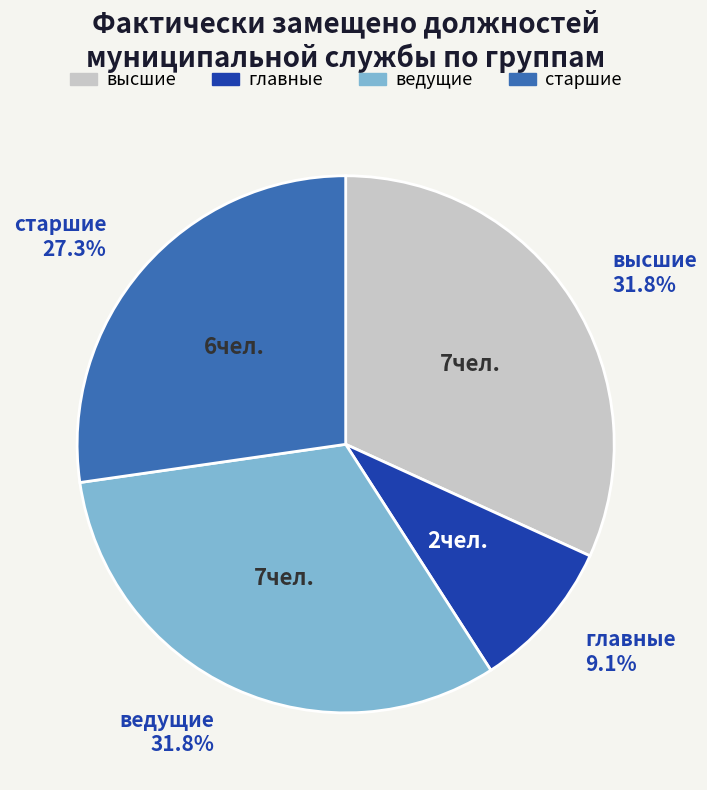

Does главные represent more than half of the total?

No